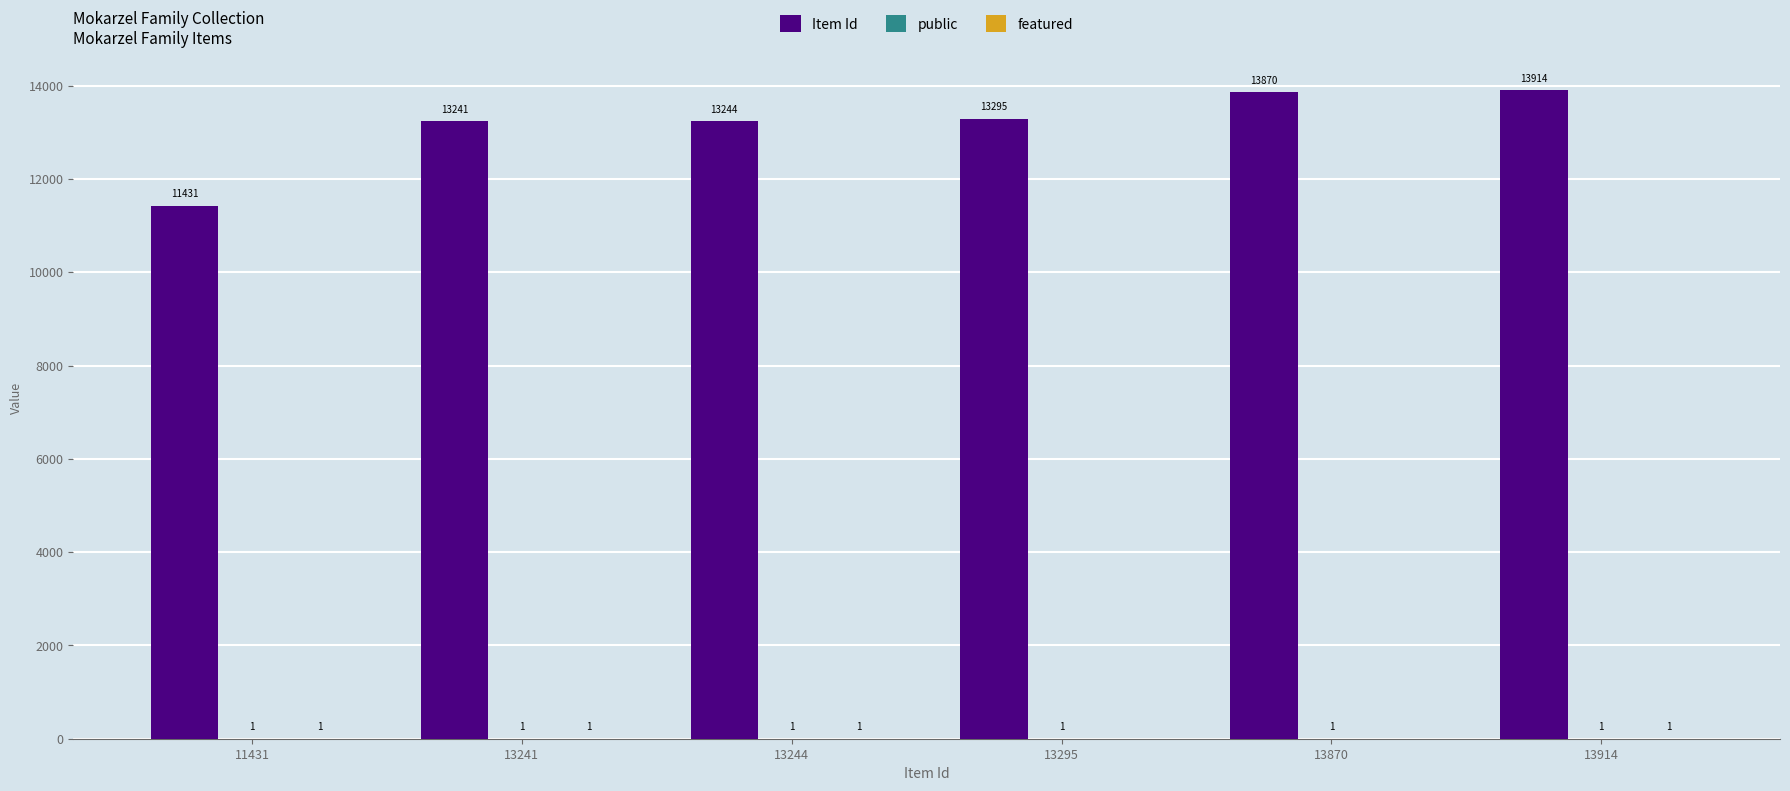

Is it true that Item Id equals 13870 at 13870?

True